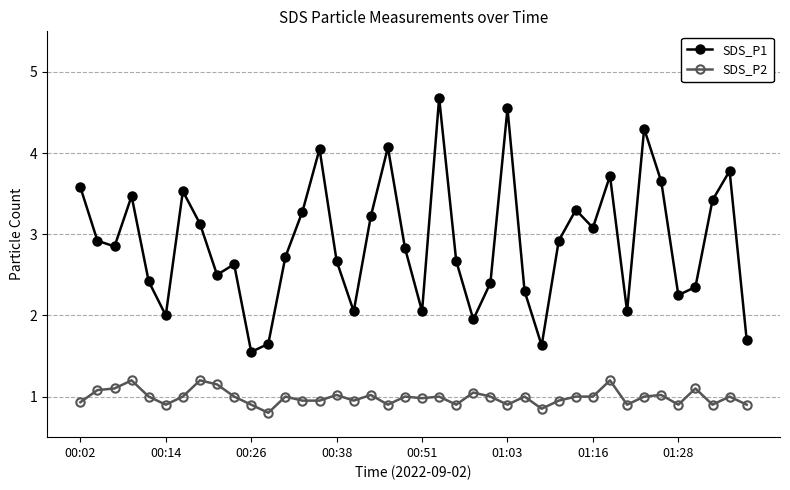

What is the average value of the SDS_P2 series?

1.0